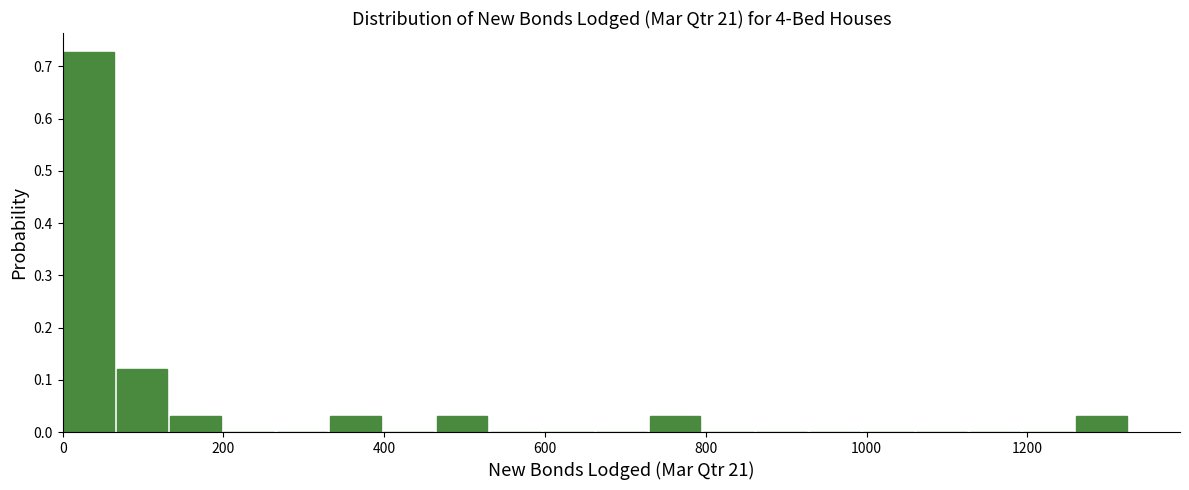

Around what value on the x-axis is the tallest bar? Give the approximate position of its centre, as read against the axis.

40